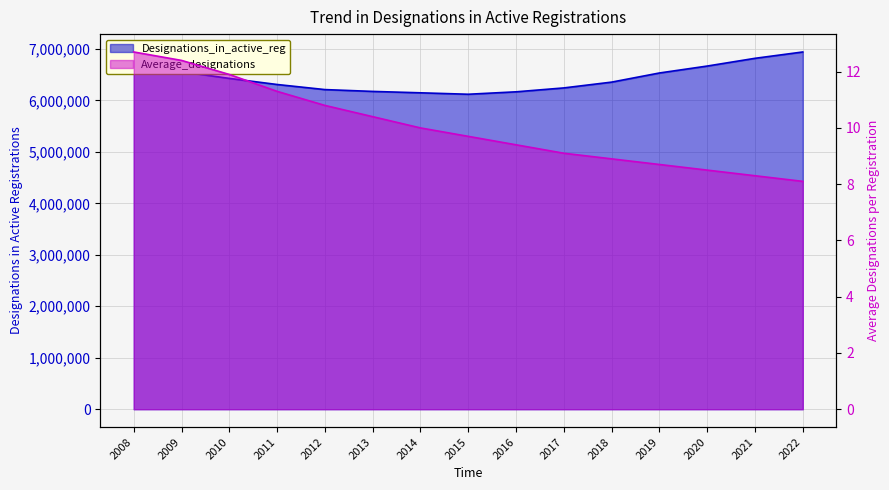

What is the minimum value for Average_designations?

8.1